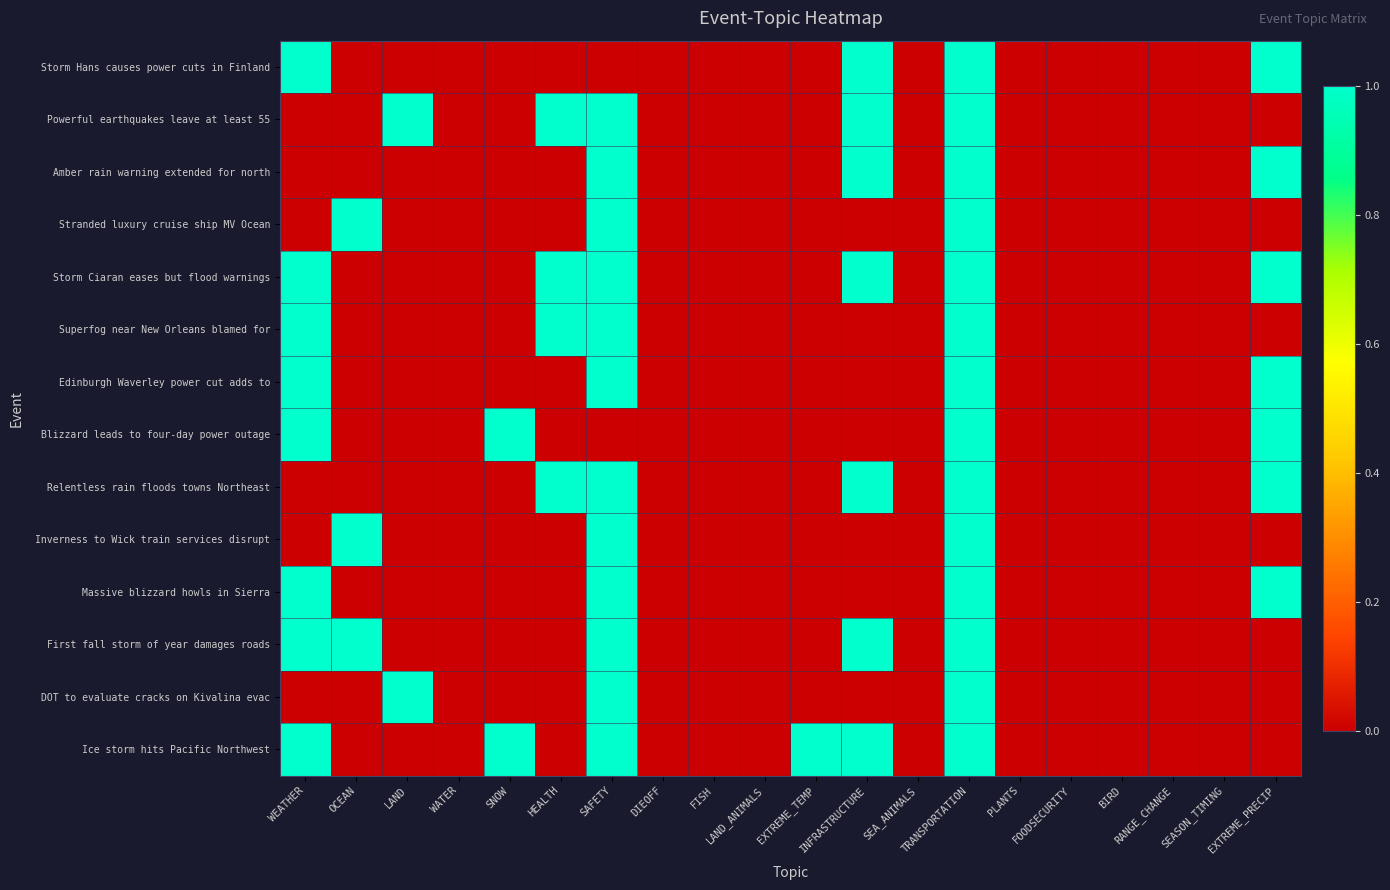

Which has a higher value, HEALTH or FOODSECURITY?

HEALTH